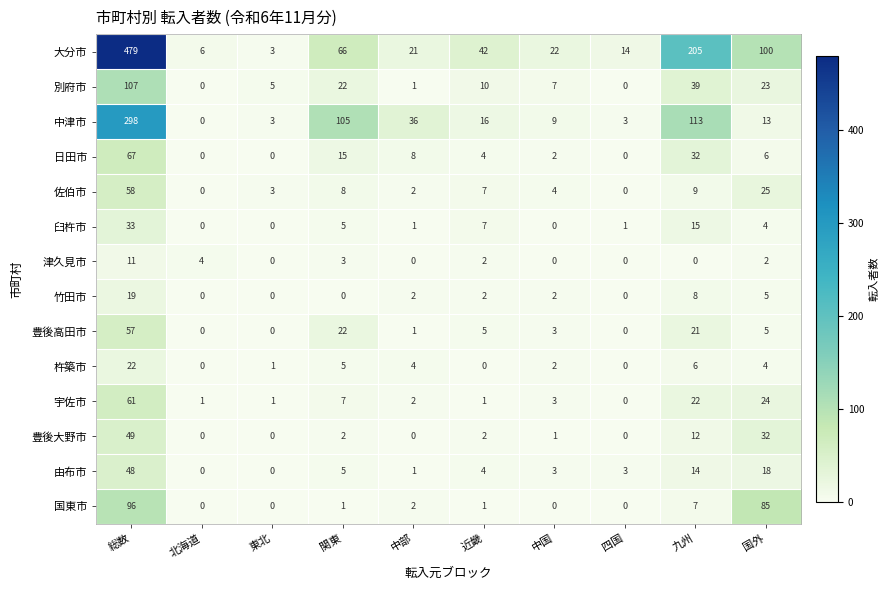

How many categories are shown in the chart?

10